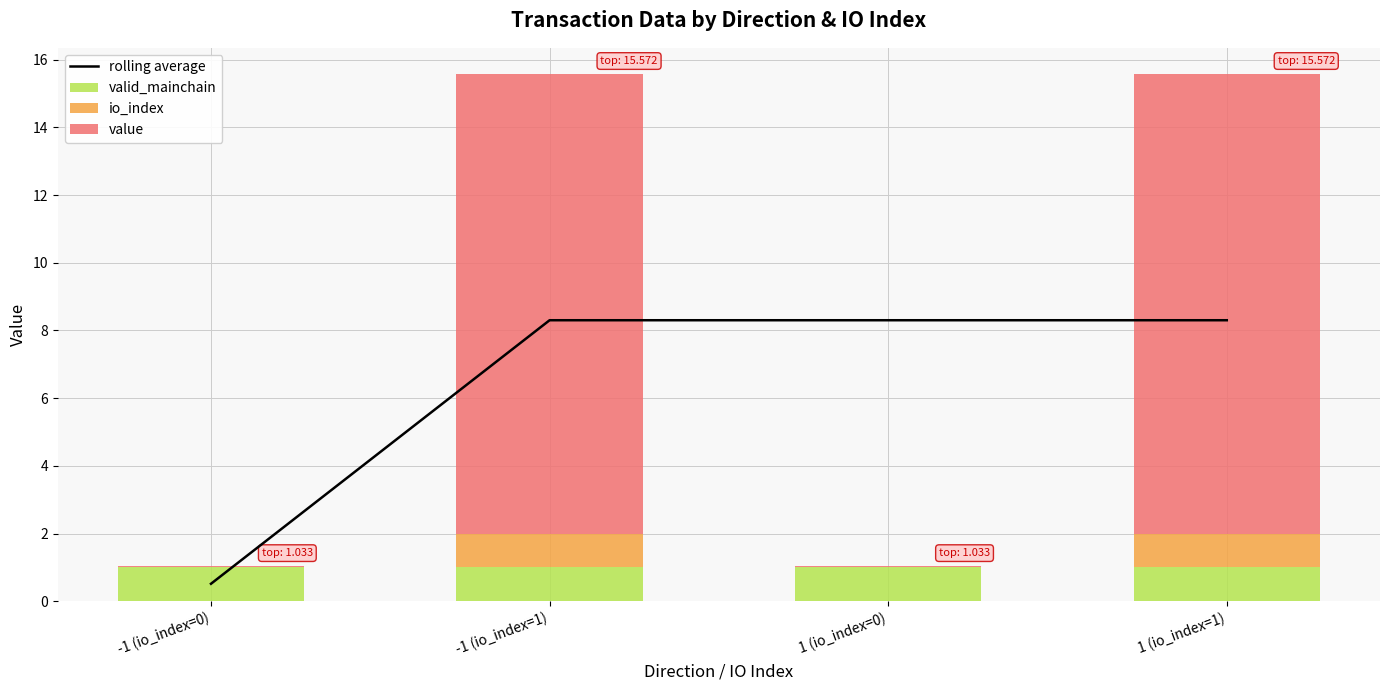

The value of value at -1 (io_index=0) is 0.0. True or false?

True